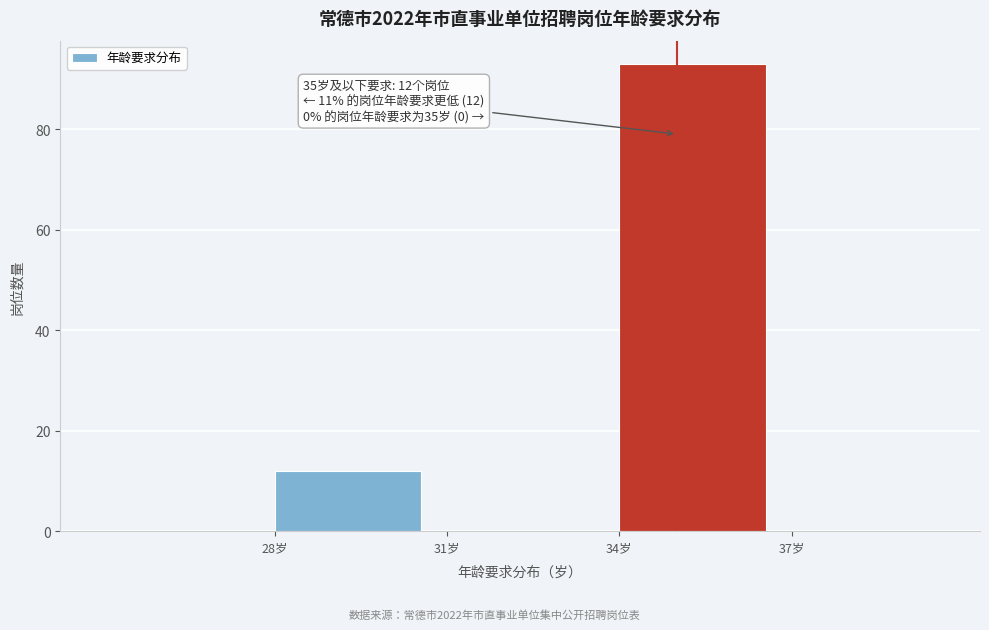

Over which range of the x-axis is the bar tallest?

34 to 37